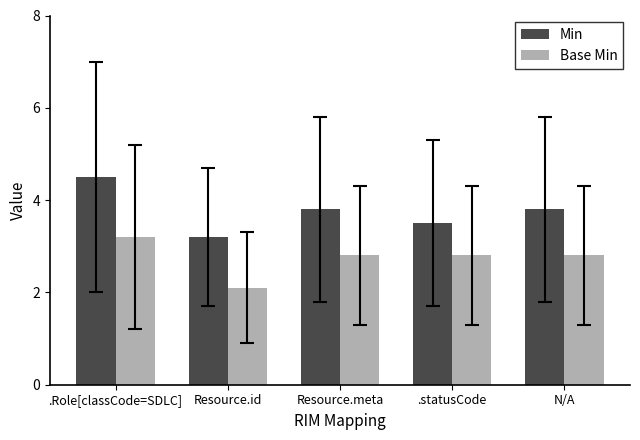

What is the total value across all series at N/A?

6.6